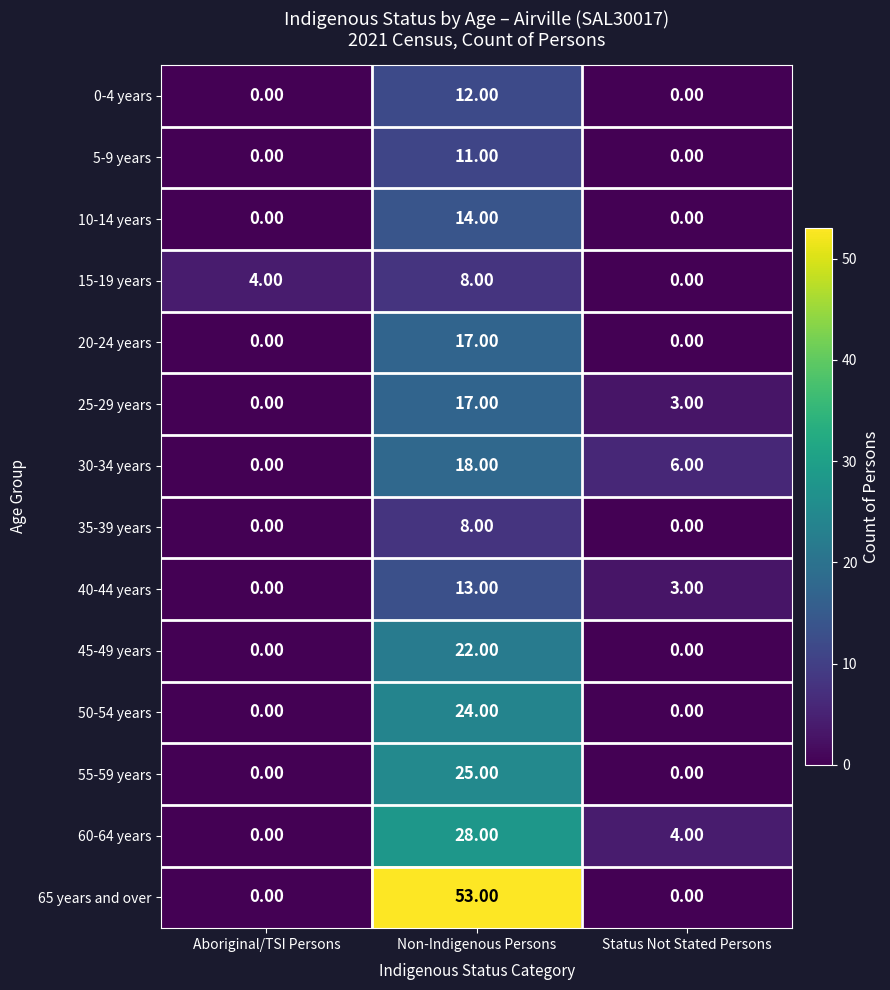

What is the total value across all series at Status Not Stated Persons?

16